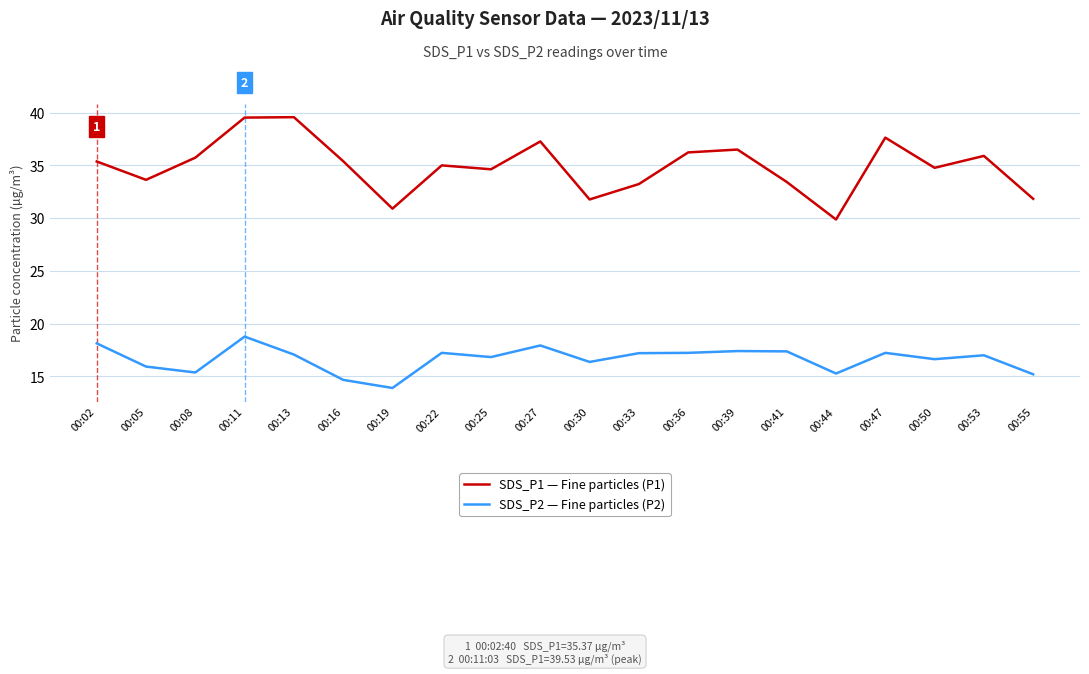

What is the total value across all series at 00:02?

53.5